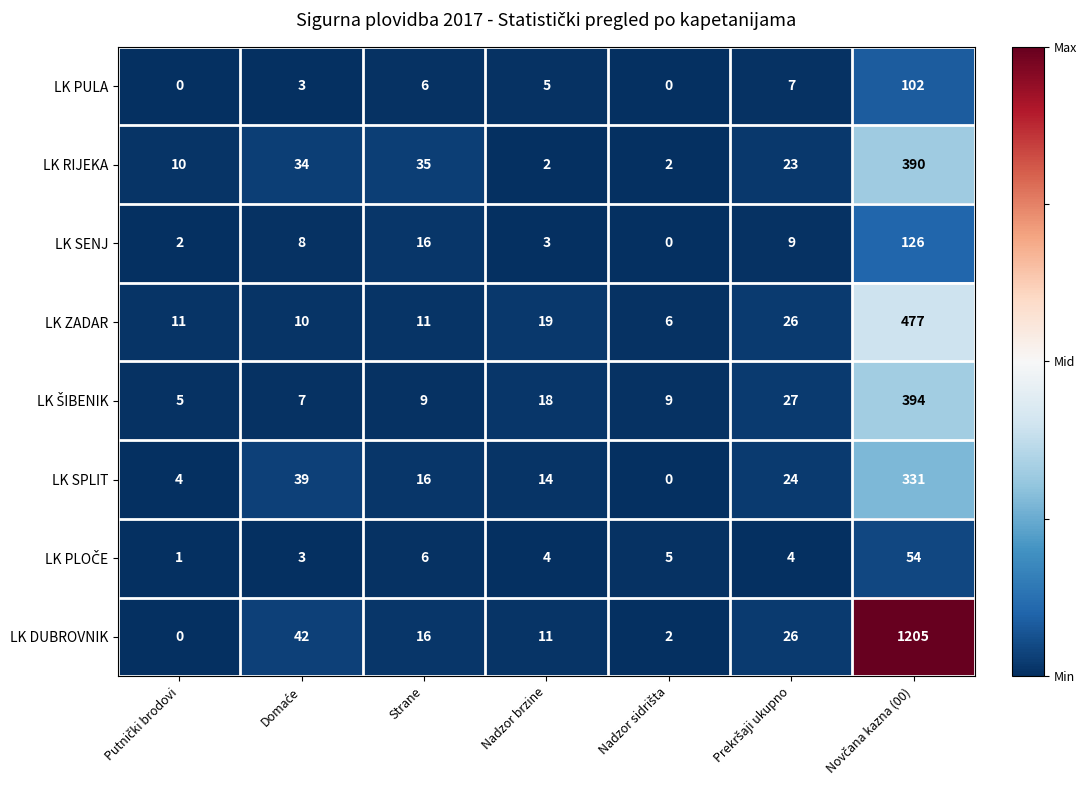

What is the spread (max minus min) of values at Strane?

29